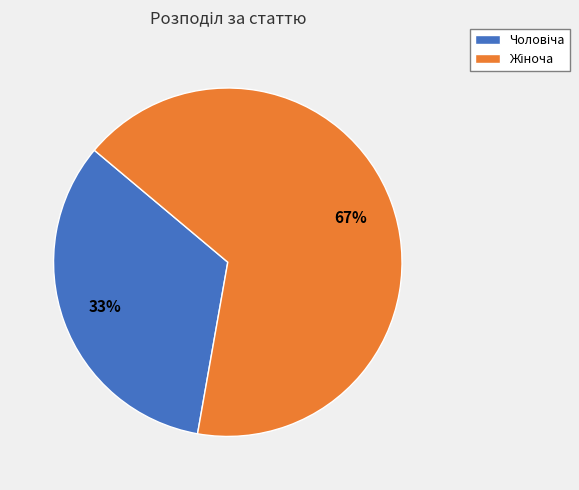

Is there any slice that represents more than half of the pie?

Yes